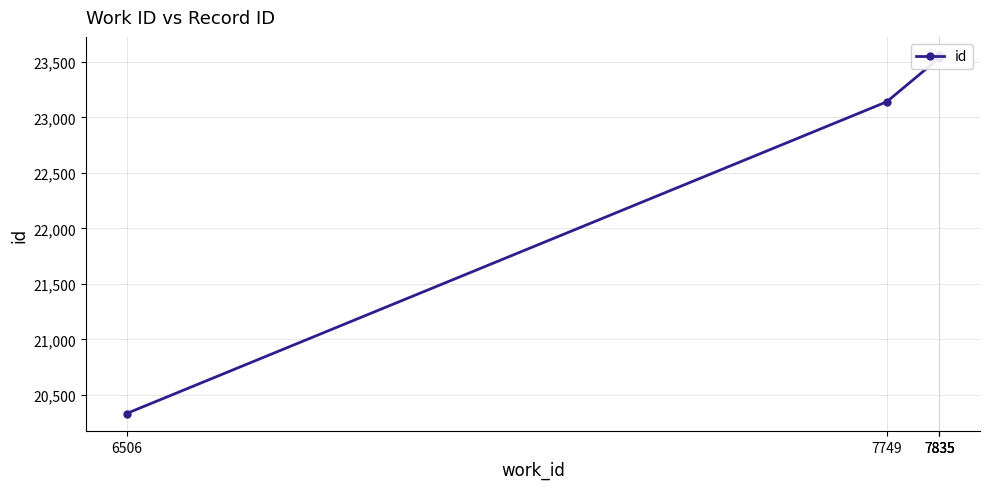

Rank the categories by value from lowest to highest.

6506, 7749, 7835, 7835, 7835